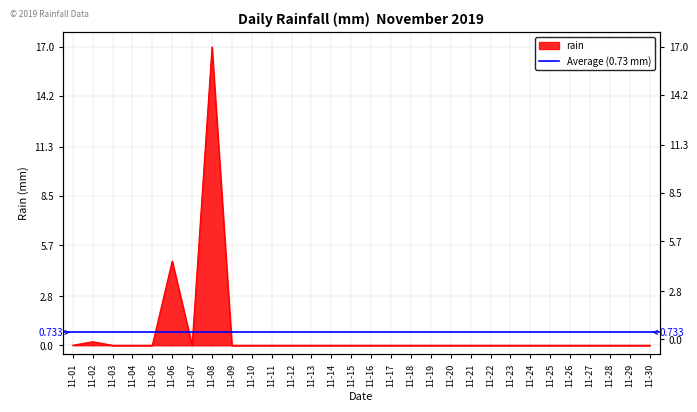

Reading right to left, what are all the values shown in this chart?

0.0	0.0	0.0	0.0	0.0	0.0	0.0	0.0	0.0	0.0	0.0	0.0	0.0	0.0	0.0	0.0	0.0	0.0	0.0	0.0	0.0	0.0	17.0	0.0	4.8	0.0	0.0	0.0	0.2	0.0